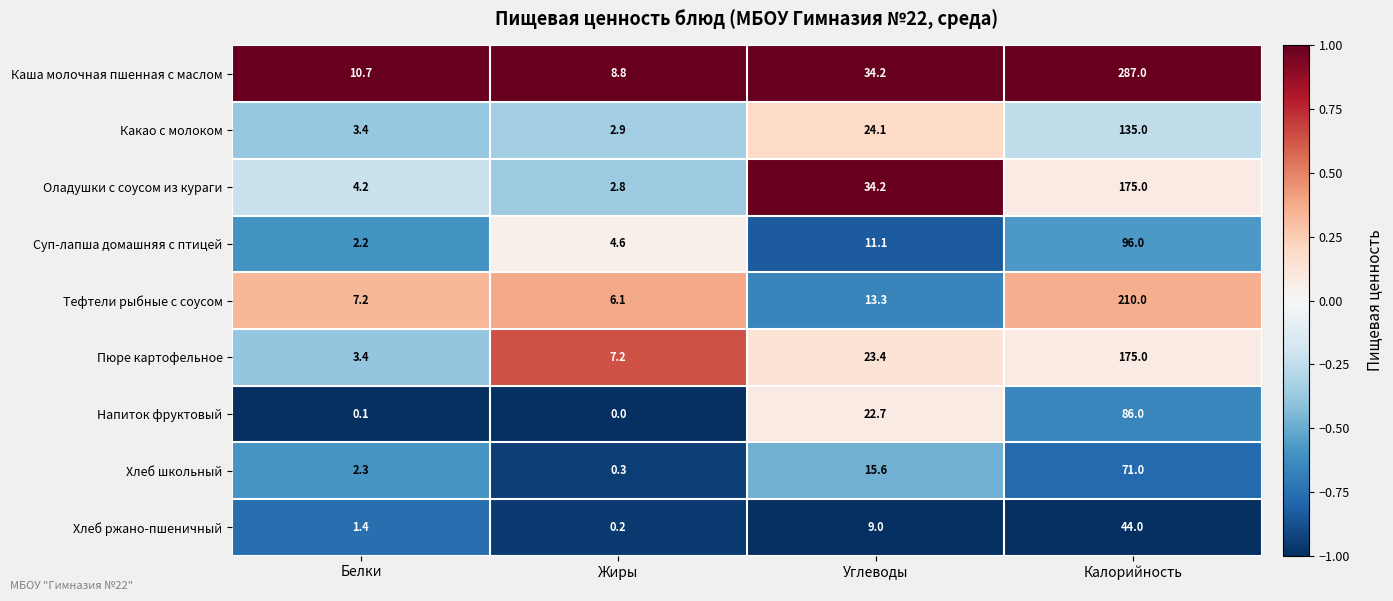

What is the difference between the Хлеб ржано-пшеничный values at Белки and Калорийность?

42.6